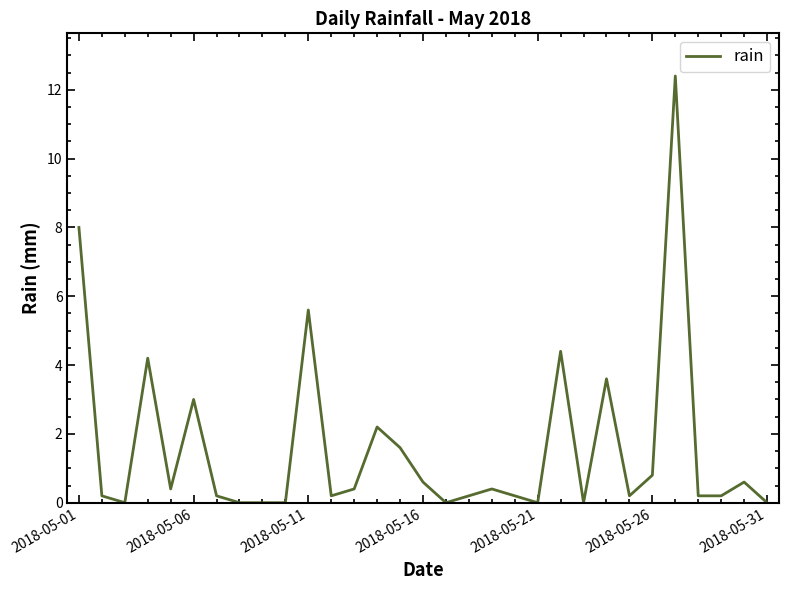

Reading right to left, list all the values displayed in this chart.

0.0	0.6	0.2	0.2	12.4	0.8	0.2	3.6	0.0	4.4	0.0	0.2	0.4	0.2	0.0	0.6	1.6	2.2	0.4	0.2	5.6	0.0	0.0	0.0	0.2	3.0	0.4	4.2	0.0	0.2	8.0